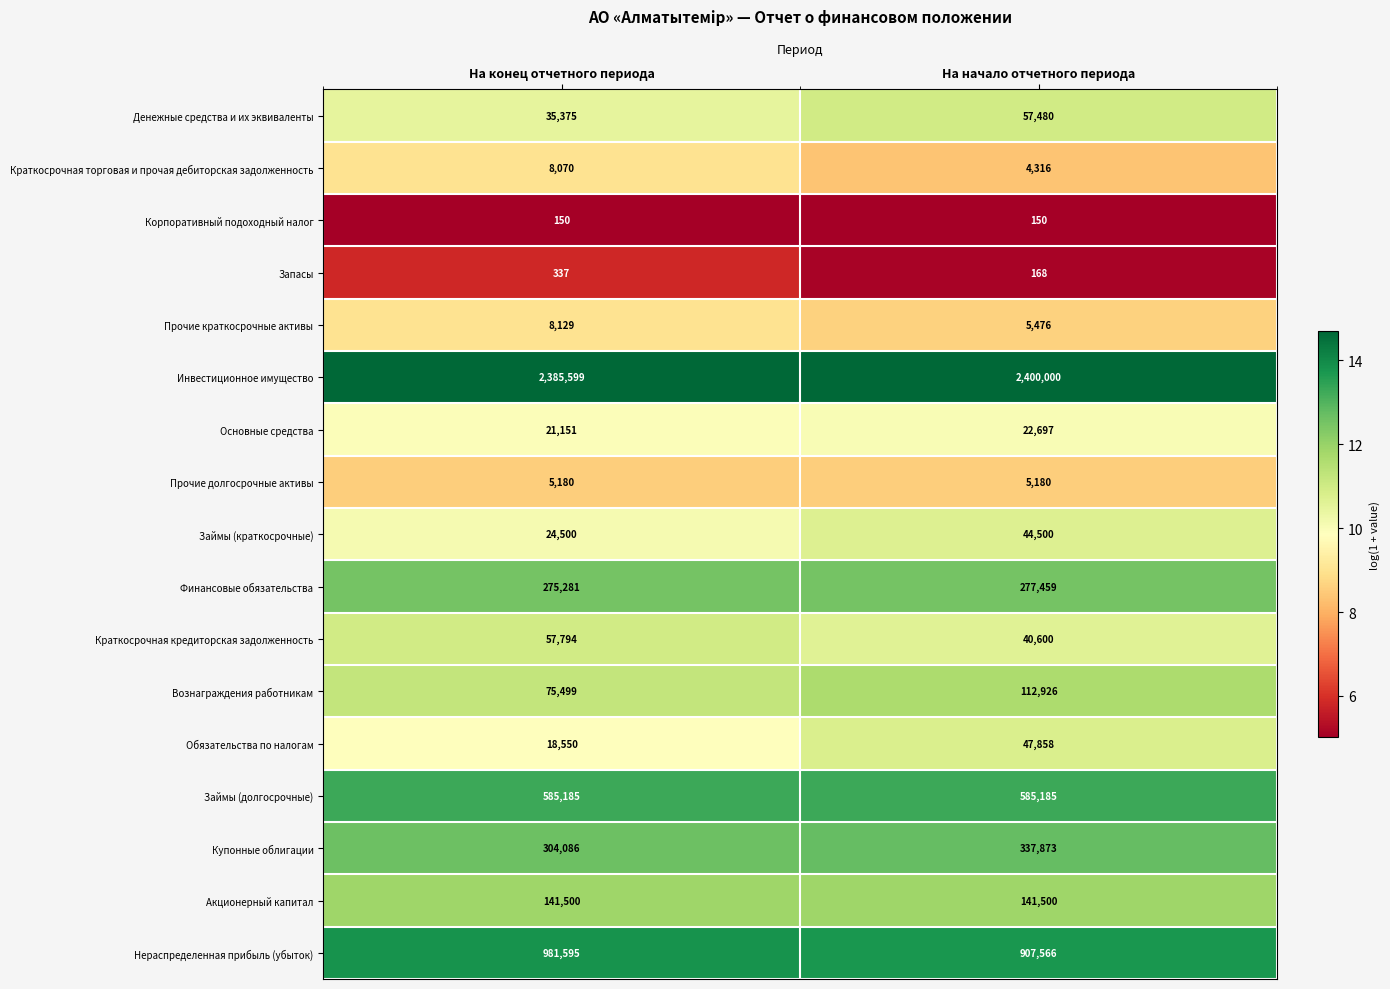

What is the spread (max minus min) of values at На начало отчетного периода?

2399850